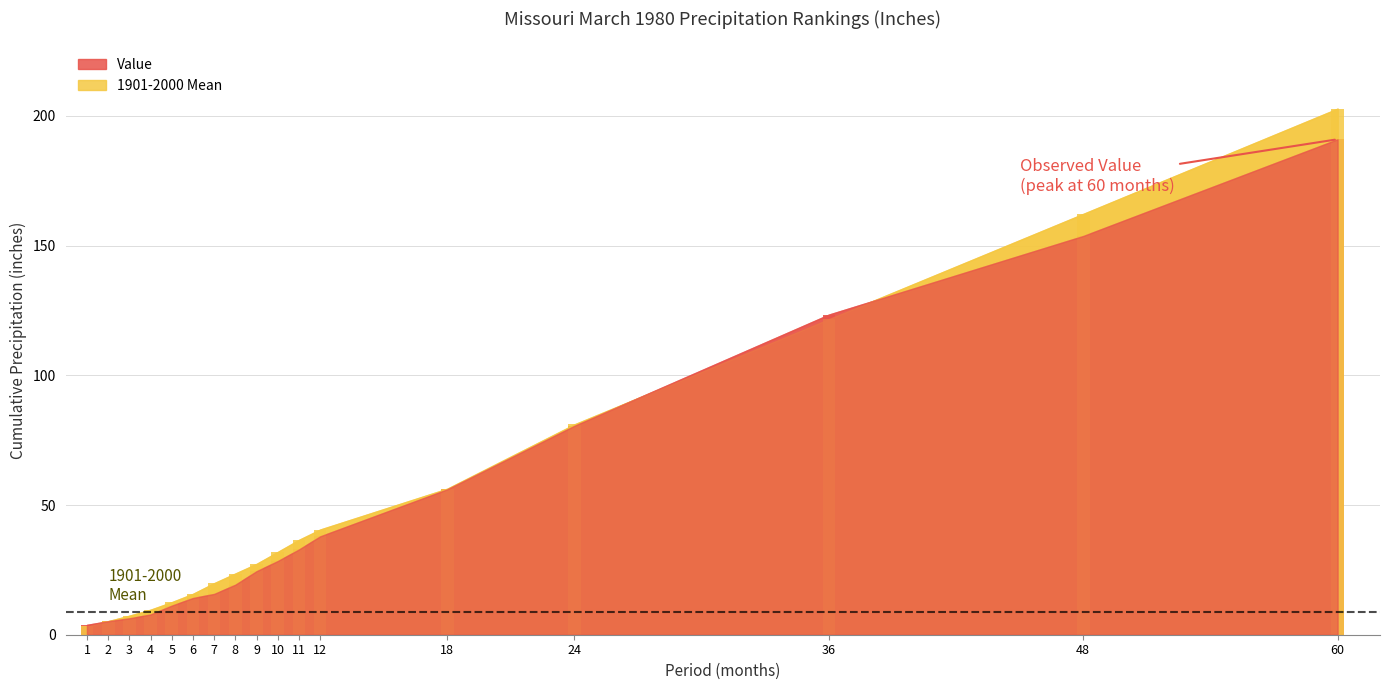

What is the difference between the maximum and minimum values in the 1901-2000 Mean series?

199.6